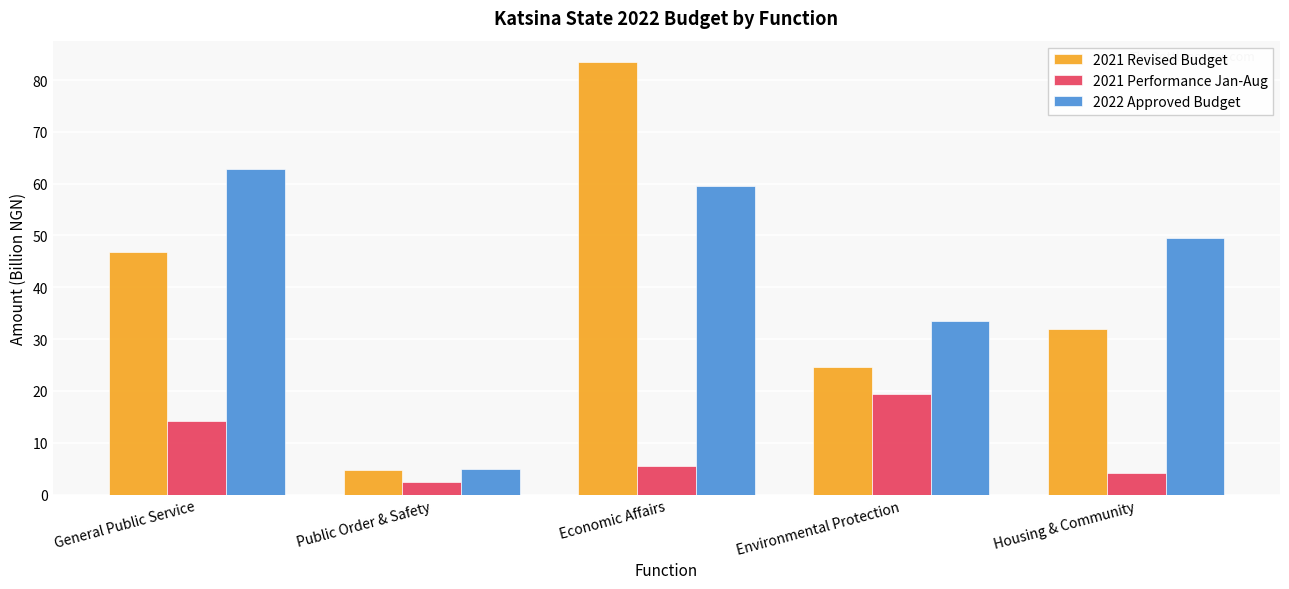

What is the difference between the maximum and minimum values in the 2022 Approved Budget series?

58.0